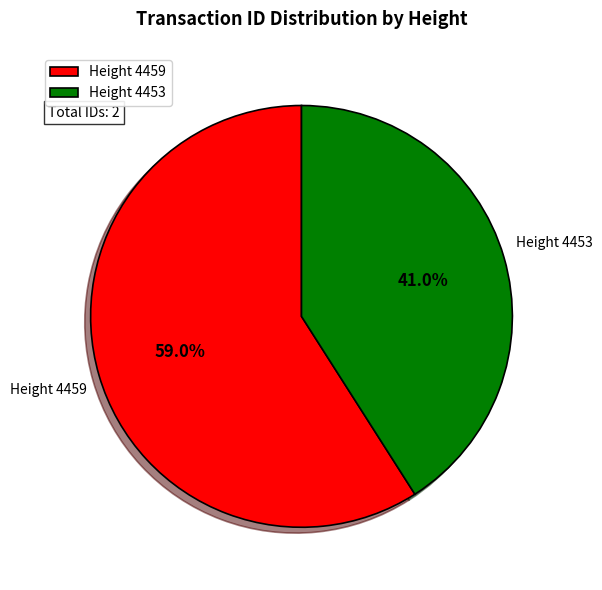

What is the ratio of the value at Height 4459 to the value at Height 4453?

1.4